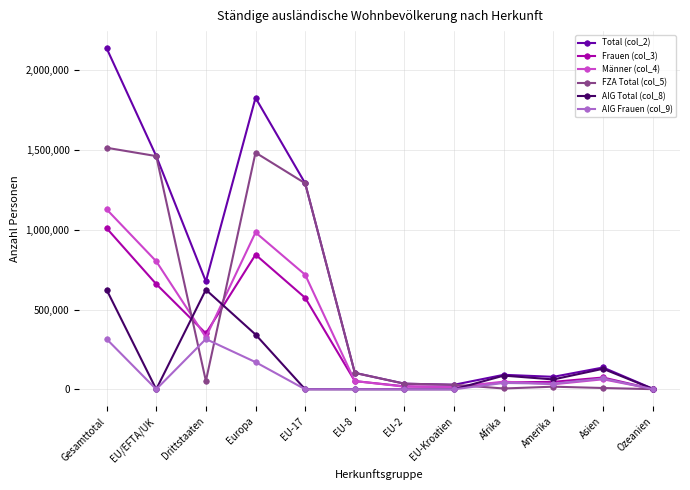

What is the greatest value displayed?

2139088